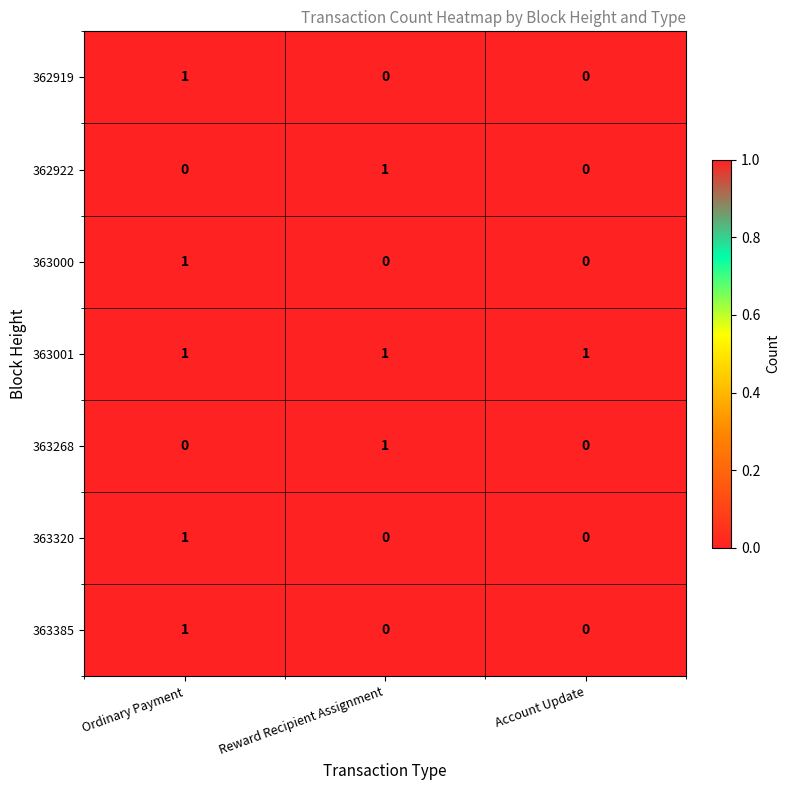

Is it true that 362919 equals 1 at Reward Recipient Assignment?

False